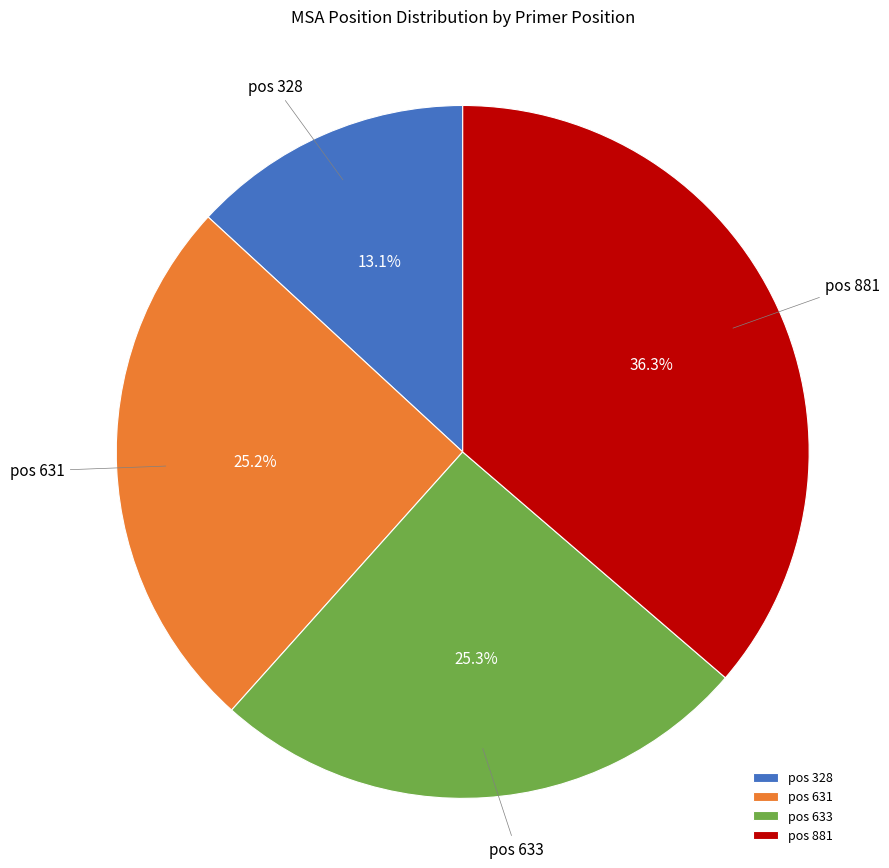

Which slice is the smallest?

pos 328